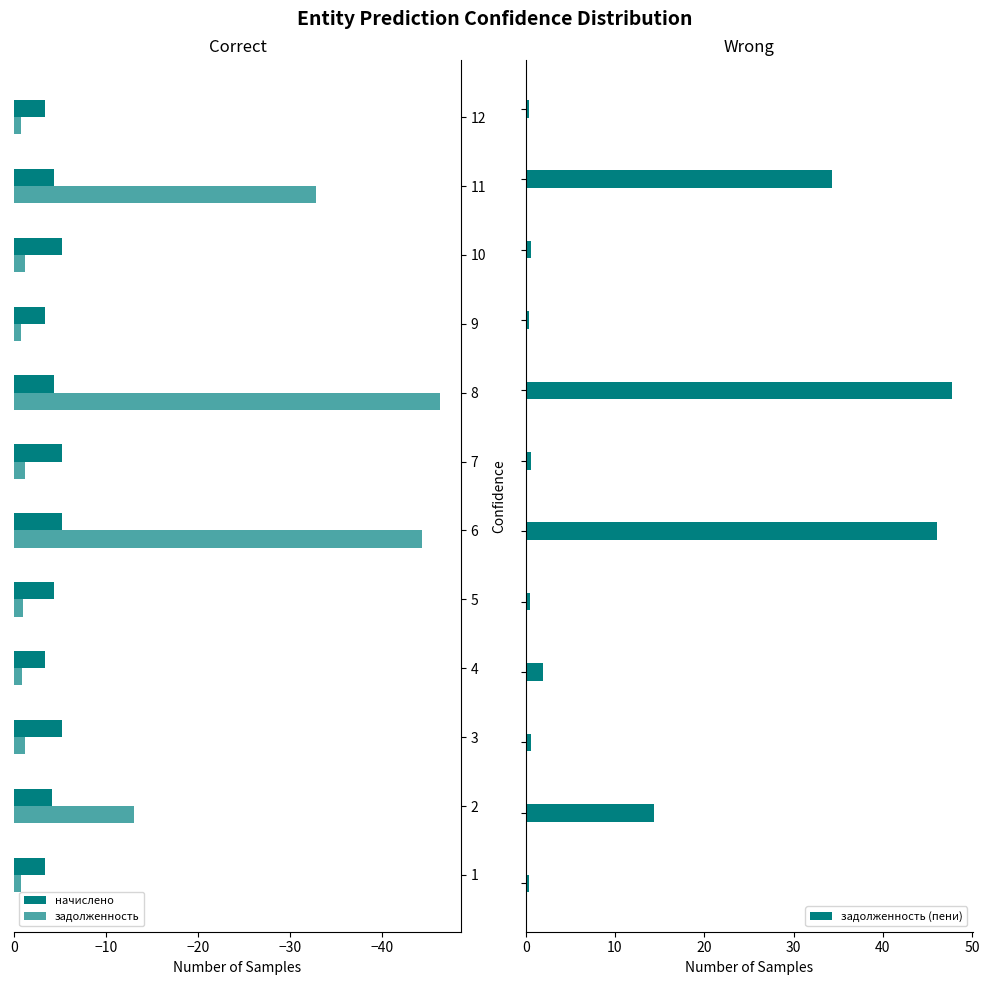

What is the sum of all задолженность (пени) values?

147.8